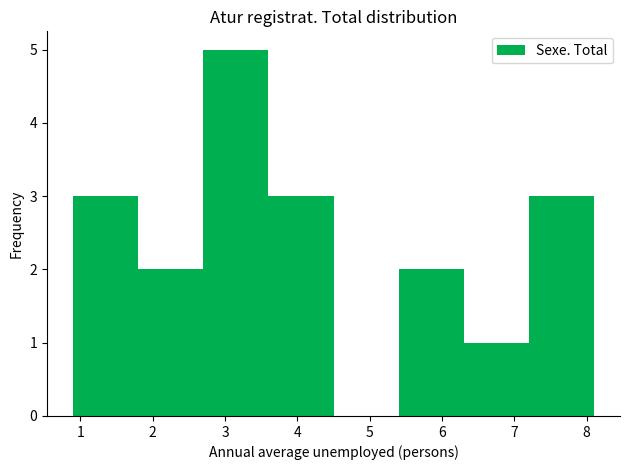

Reading left to right, list every bar in this chart as the range it spans on the x-axis followed by its height. The values are not printed on the chart, so give them approximately, as read against the axis.

0.9 to 1.8: 3
1.8 to 2.7: 2
2.7 to 3.6: 5
3.6 to 4.5: 3
4.5 to 5.4: 0
5.4 to 6.3: 2
6.3 to 7.2: 1
7.2 to 8.1: 3